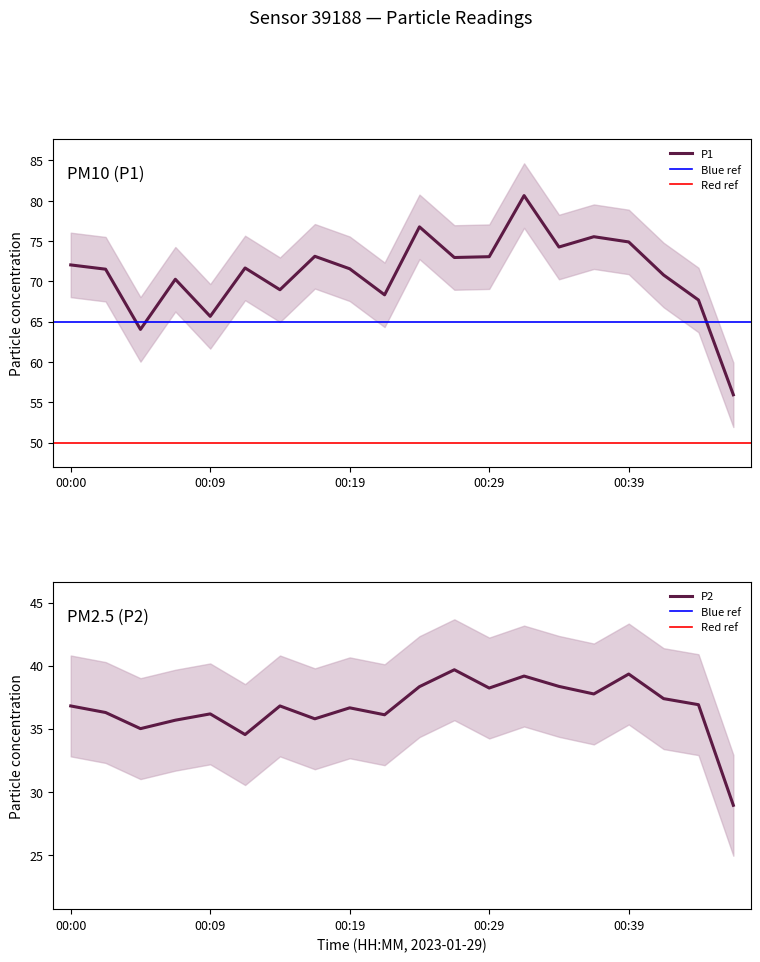

What is the difference between the second highest and second lowest values in the P2_upper series?

4.8